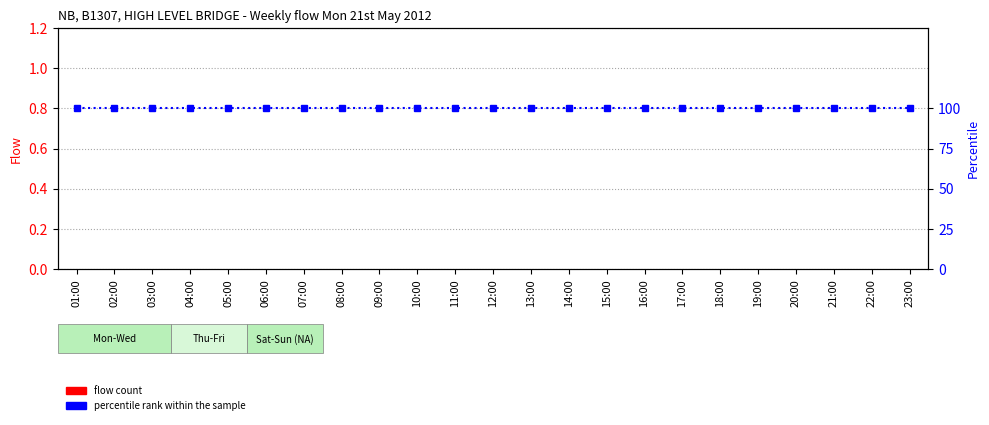

What is the highest value of the percentile rank within the sample series?

100